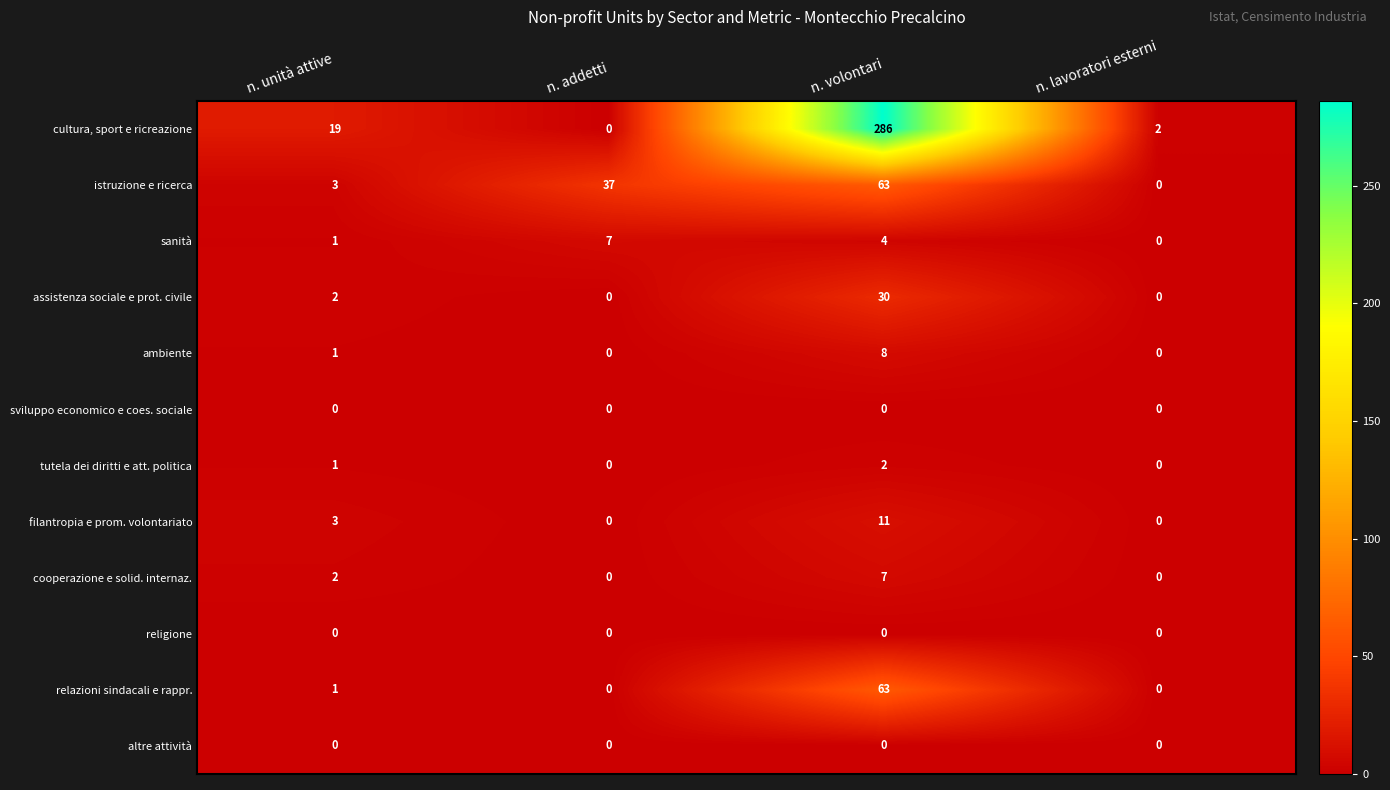

Is it true that istruzione e ricerca equals 1 at n. unità attive?

False